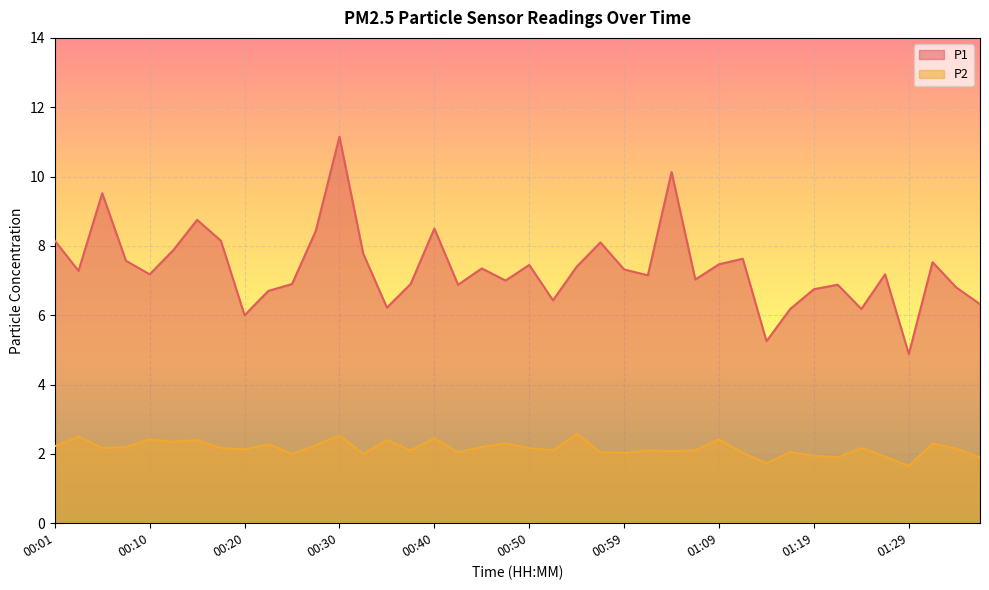

What is the value of the P1 point at the 3rd from the left?

9.5